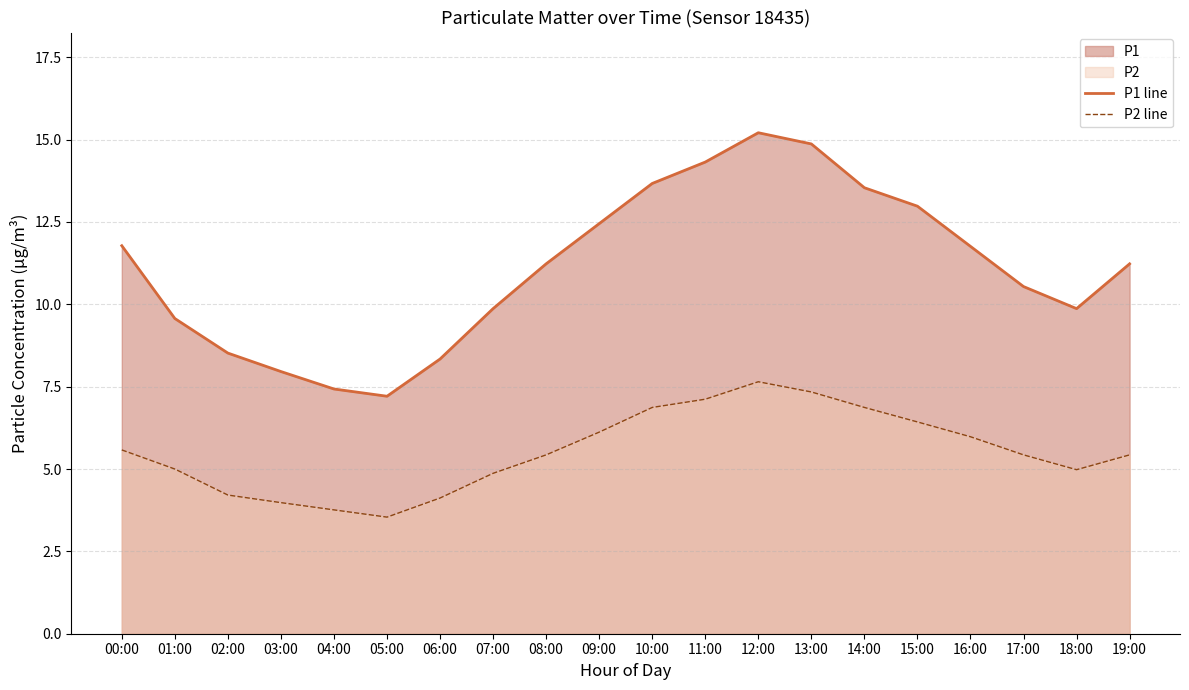

What is the label of the 12th point from the right?

08:00